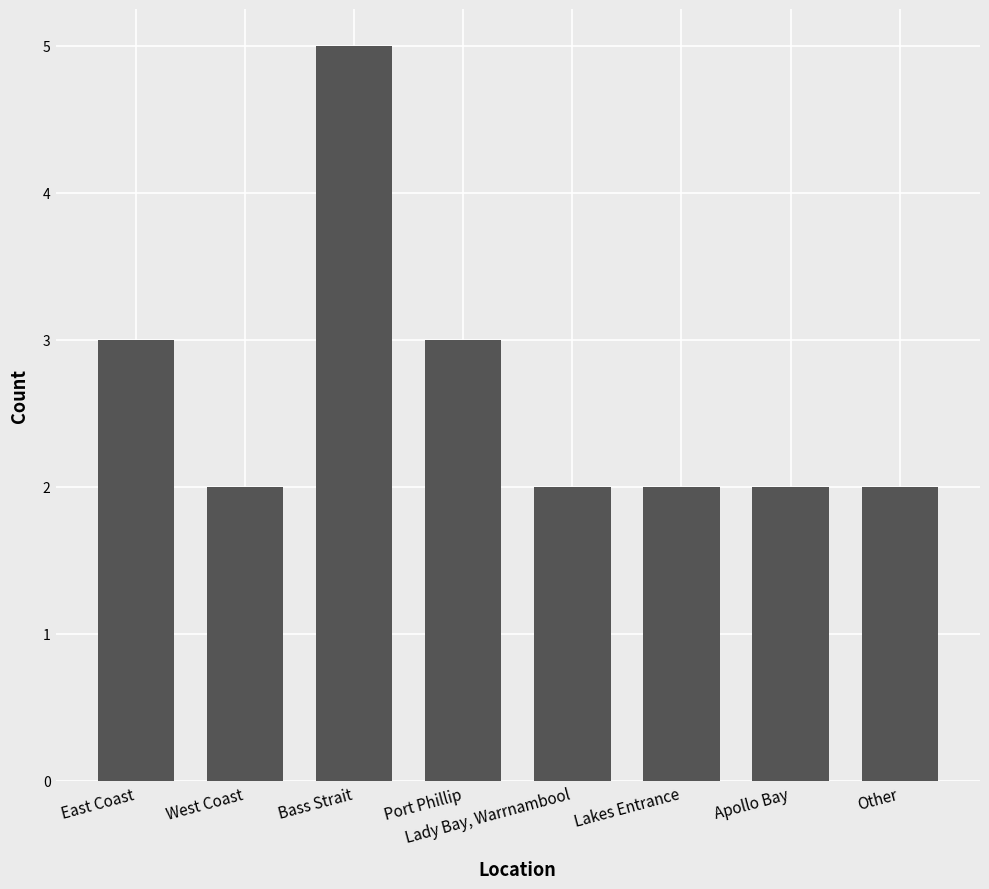

What is the sum of all values?

21